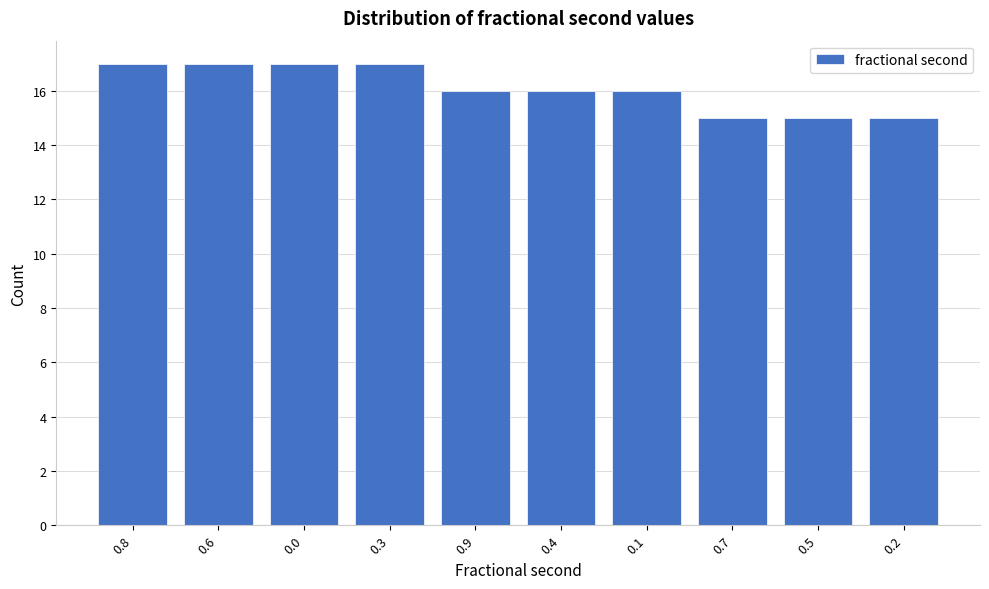

Reading left to right, list all the values displayed in this chart.

0.8=17	0.6=17	0.0=17	0.3=17	0.9=16	0.4=16	0.1=16	0.7=15	0.5=15	0.2=15